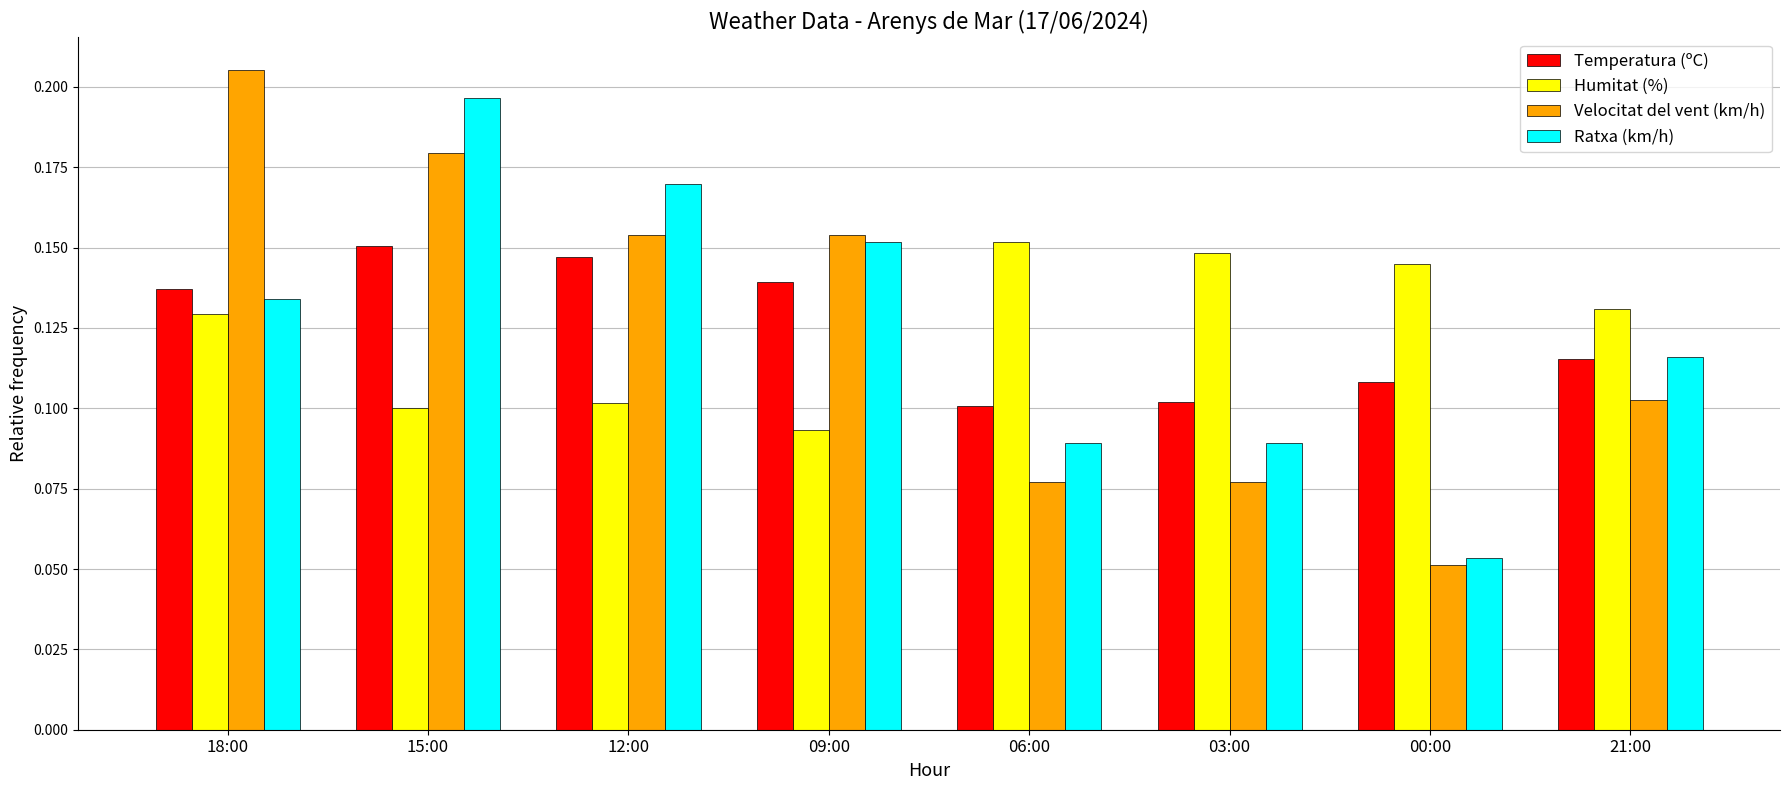

Rank the categories by Humitat (%) value from lowest to highest.

09:00, 15:00, 12:00, 18:00, 21:00, 00:00, 03:00, 06:00